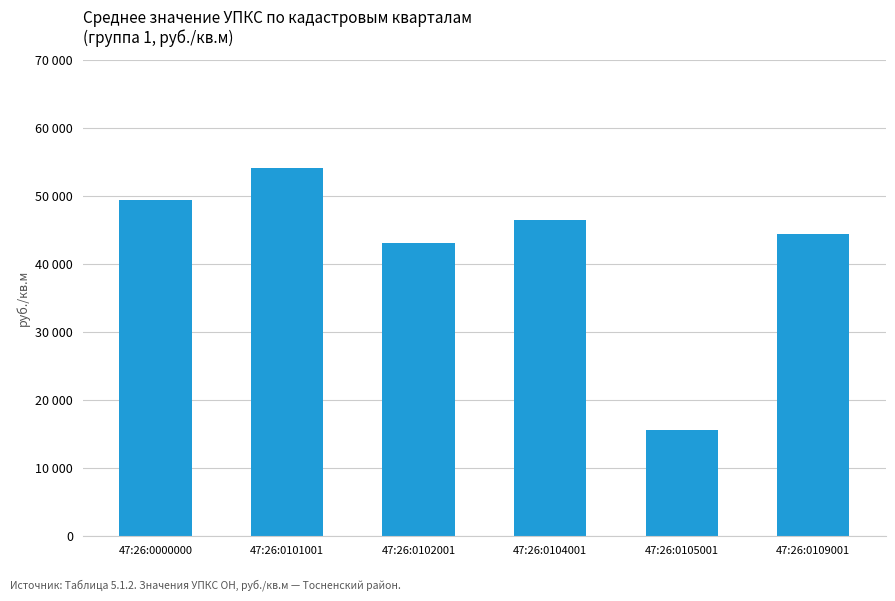

What is the ratio of the value at 47:26:0104001 to the value at 47:26:0000000?

0.9